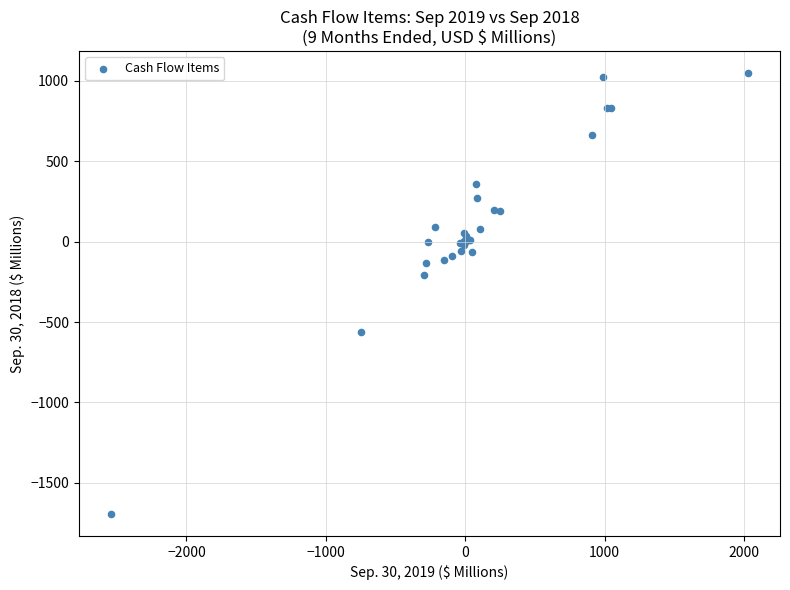

What Y value in the scatter plot is closest to -322?

-205.8